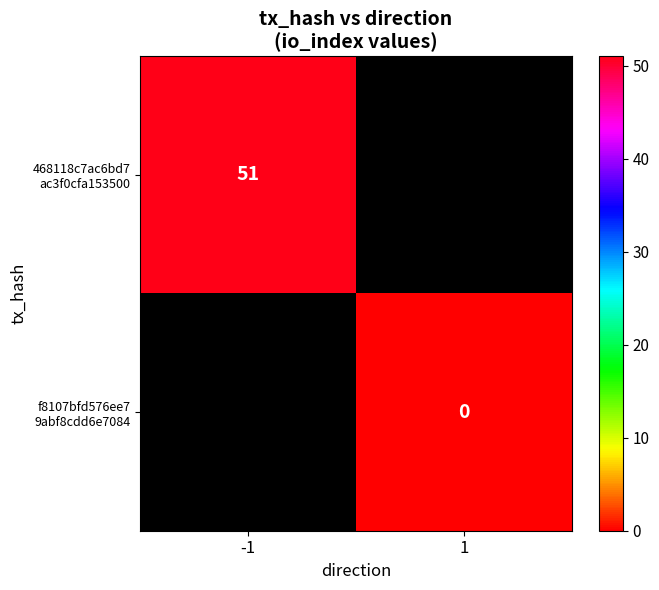

How many data points in 468118c7ac6bd7 ac3f0cfa153500 are less than 51?

1